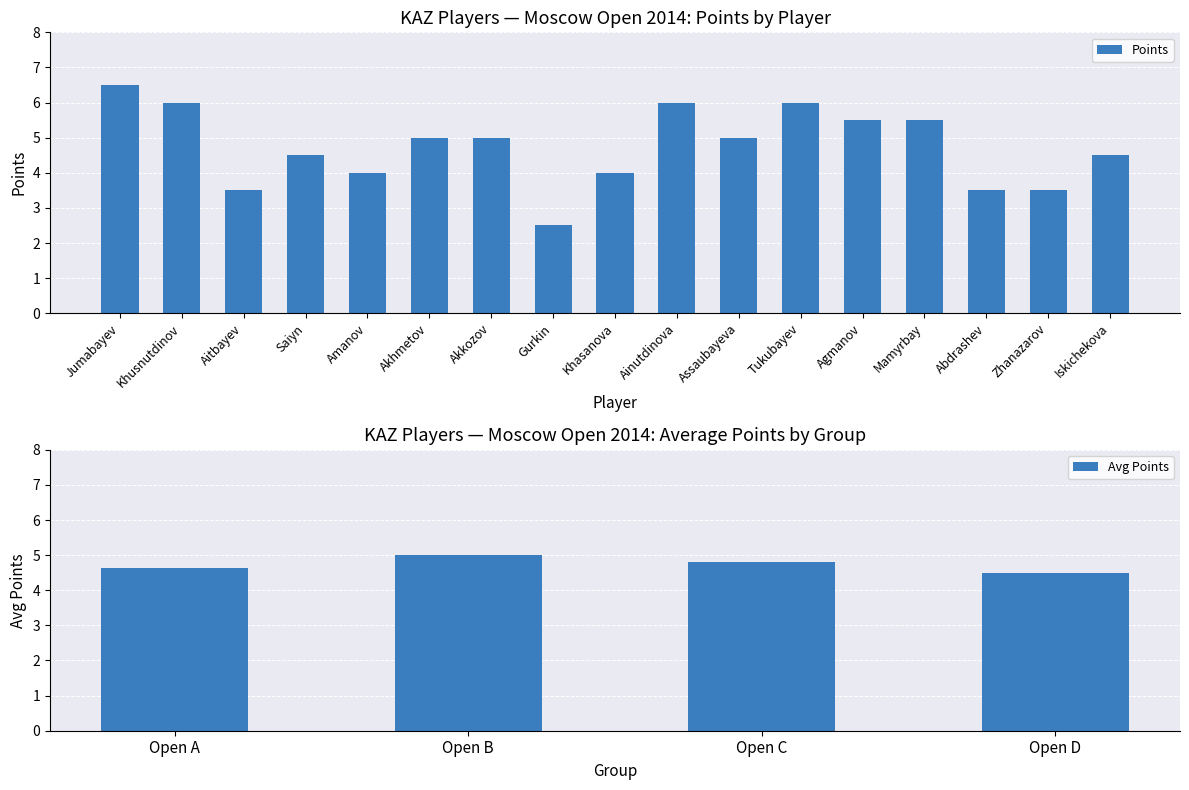

What value does the data have at Saiyn?

4.5